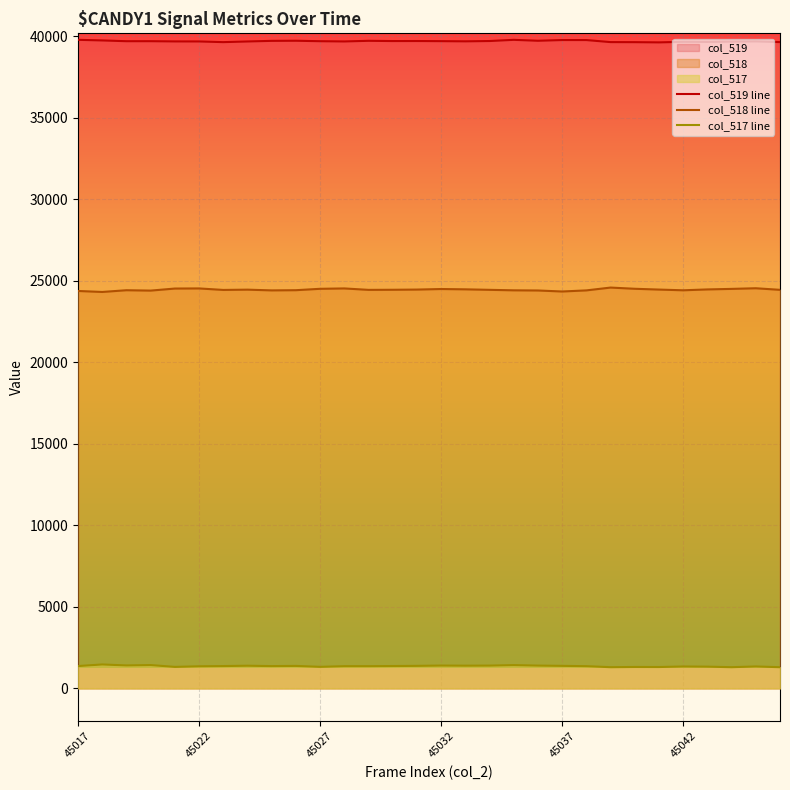

What is the sum of all col_517 line values?

41002